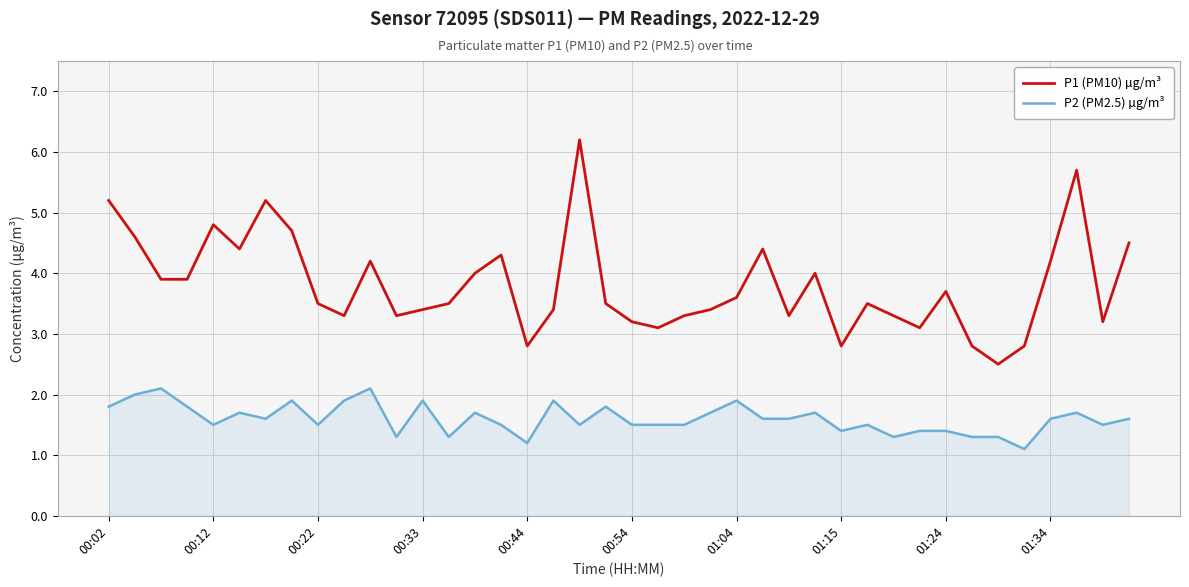

What is the minimum value shown in the chart?

1.1